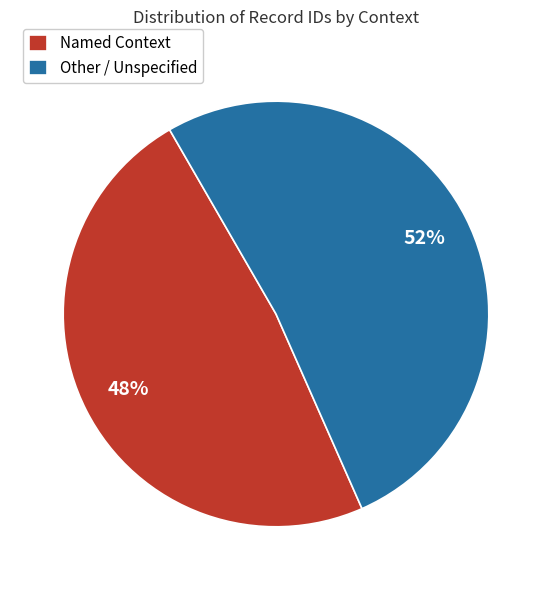

How many segments does this pie chart have?

2